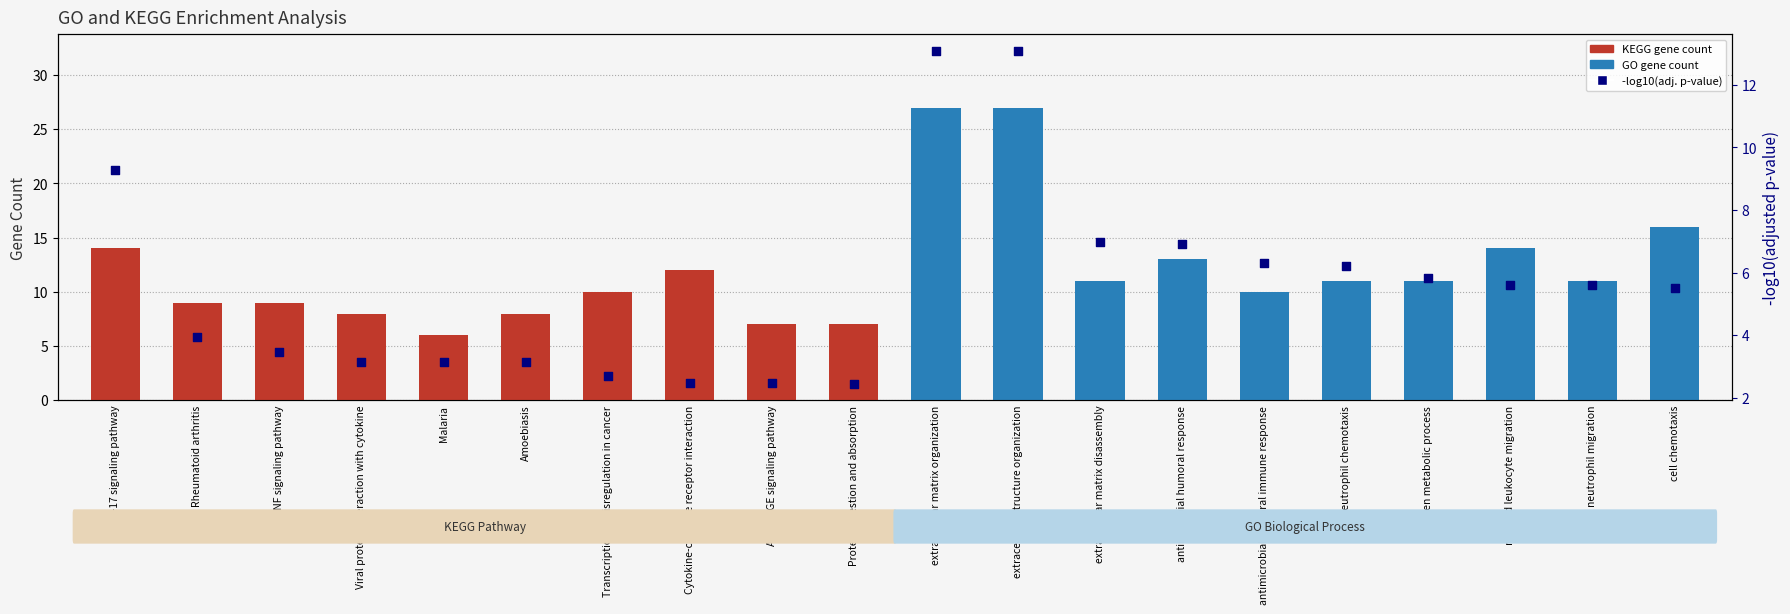

Which has a higher value, extracellular structure organization or IL-17 signaling pathway?

extracellular structure organization